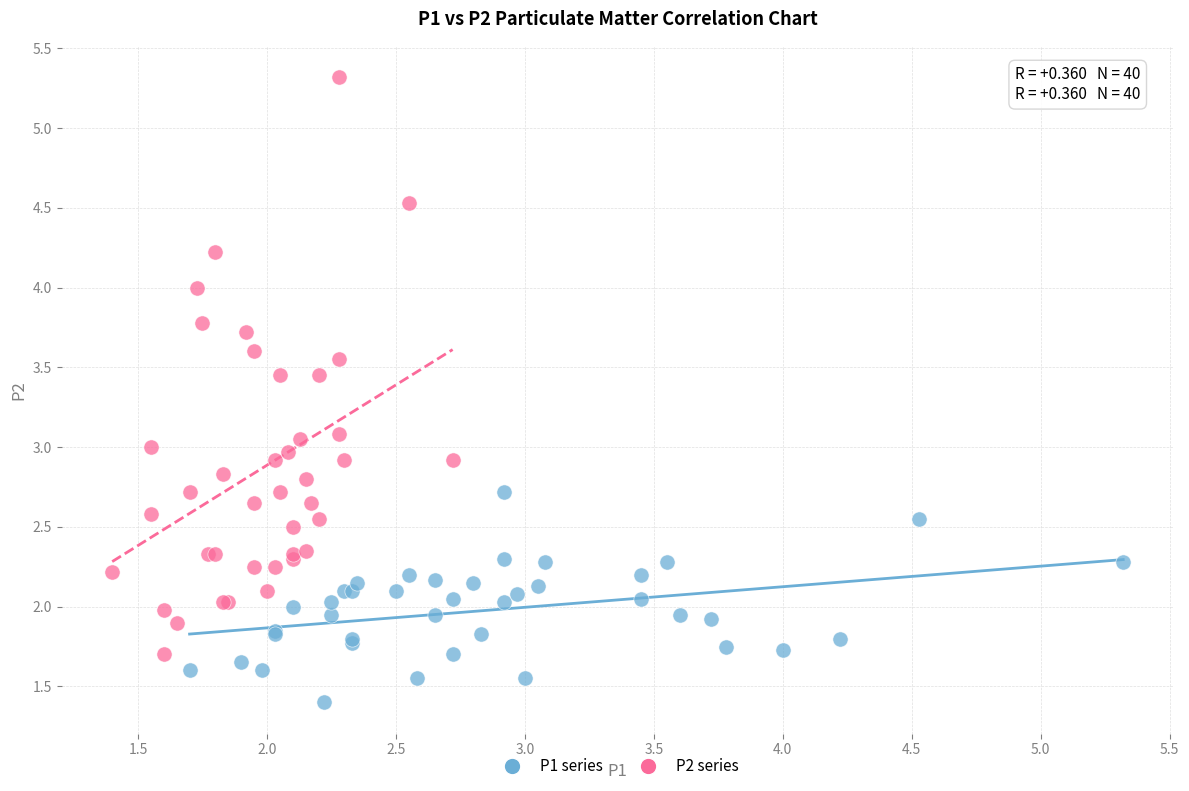

Which series has the widest spread of Y values?

P2 series